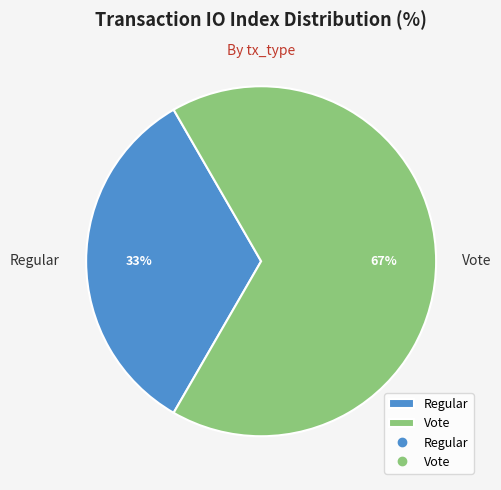

What is the smallest slice in the pie chart?

Regular